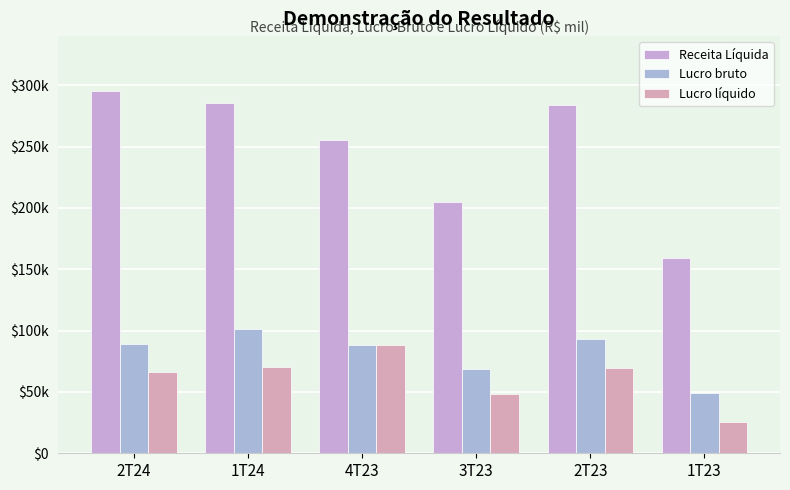

Reading left to right, list all the values displayed in this chart.

Receita Líquida: 295145	285212	255660	204980	283528	159165
Lucro bruto: 89064	101564	87902	68898	93331	49225
Lucro líquido: 65977	70004	88142	48565	69133	25609